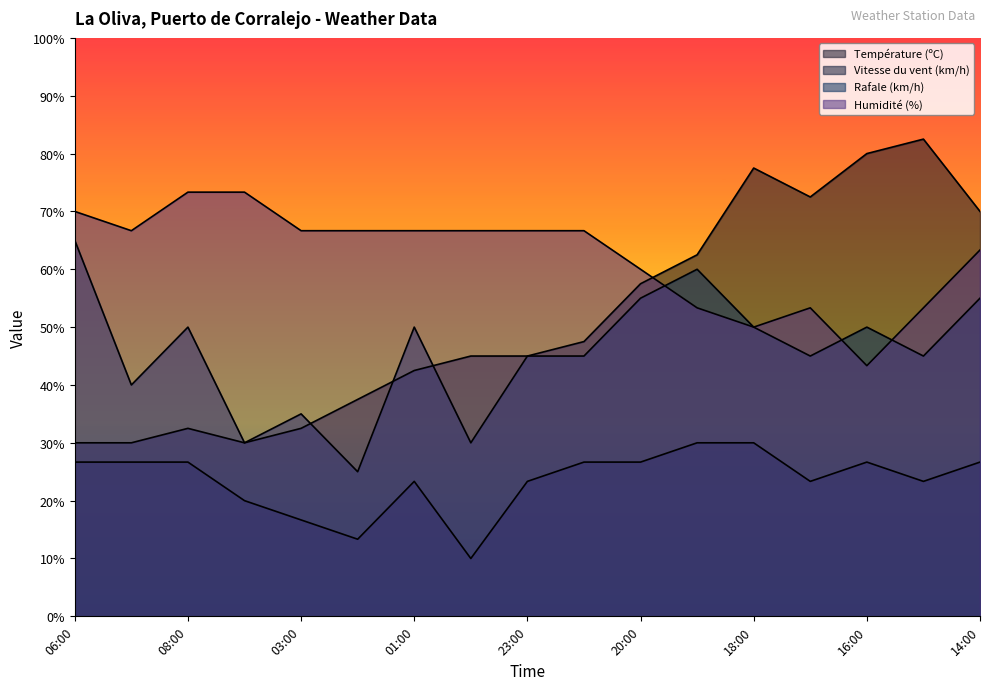

What is the minimum value shown in the chart?

10.0